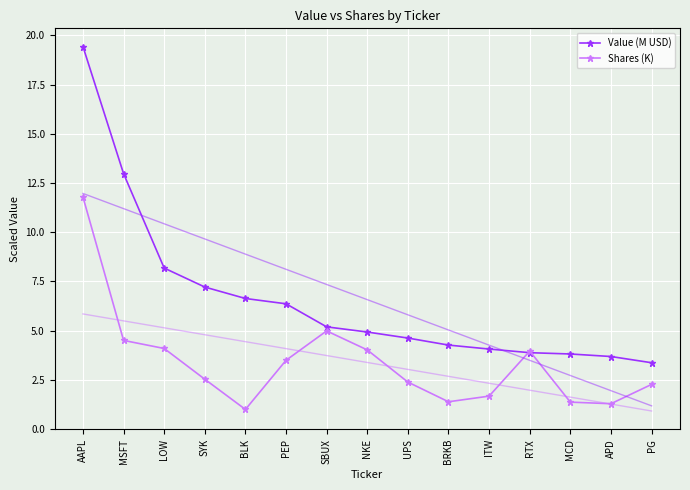

How many lines are shown in the chart?

2